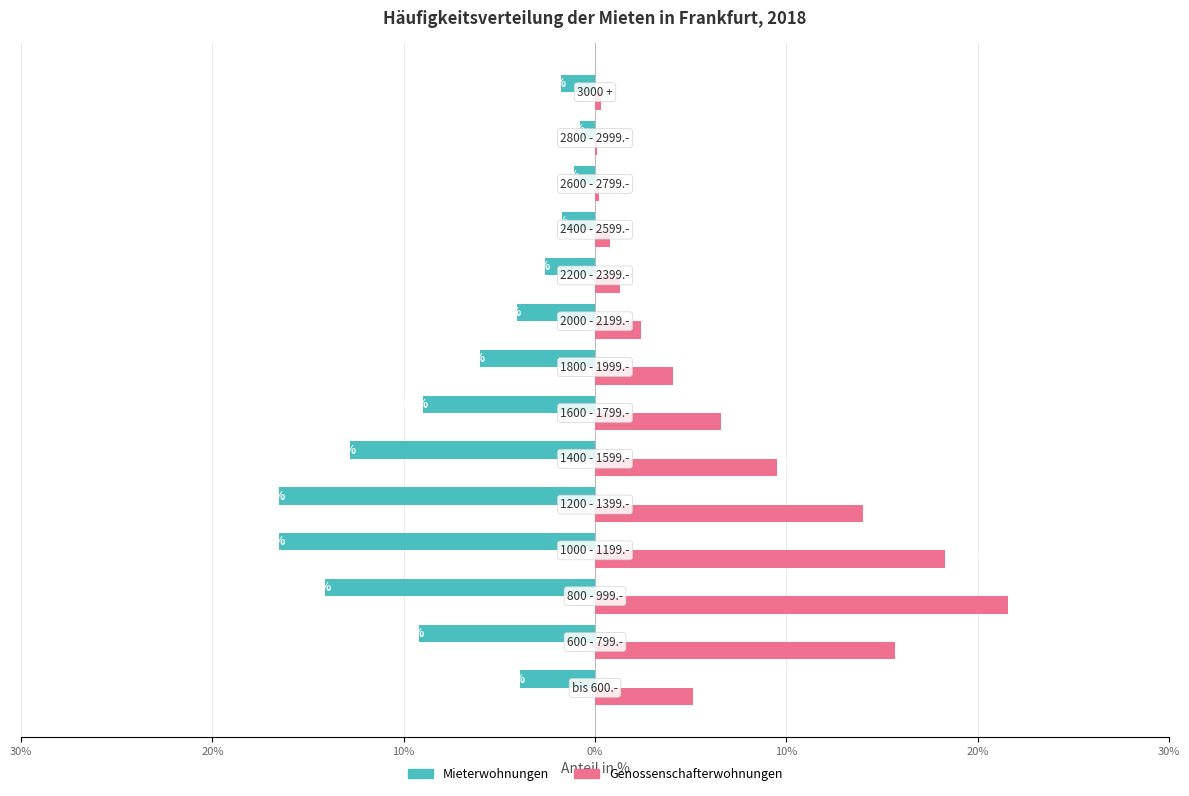

How many bars are there in each group?

2